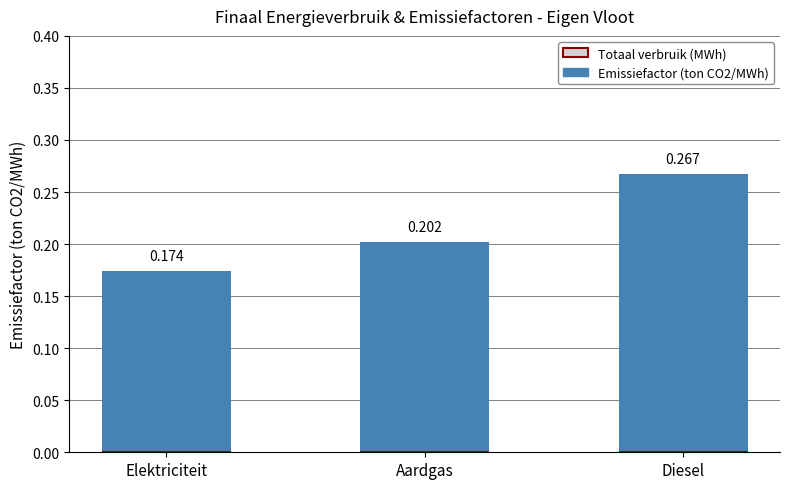

List the labels in order of value, smallest first.

Elektriciteit, Aardgas, Diesel